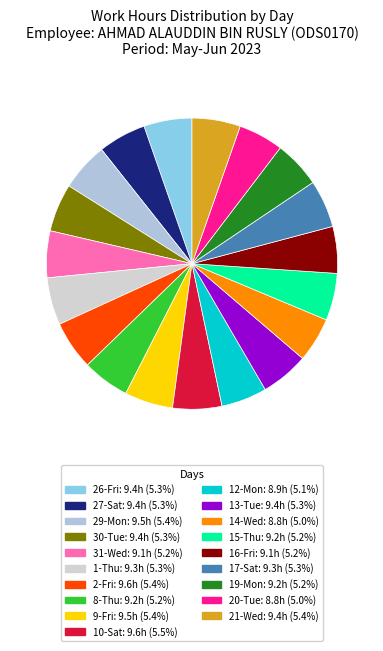

How many slices are in this pie chart?

19